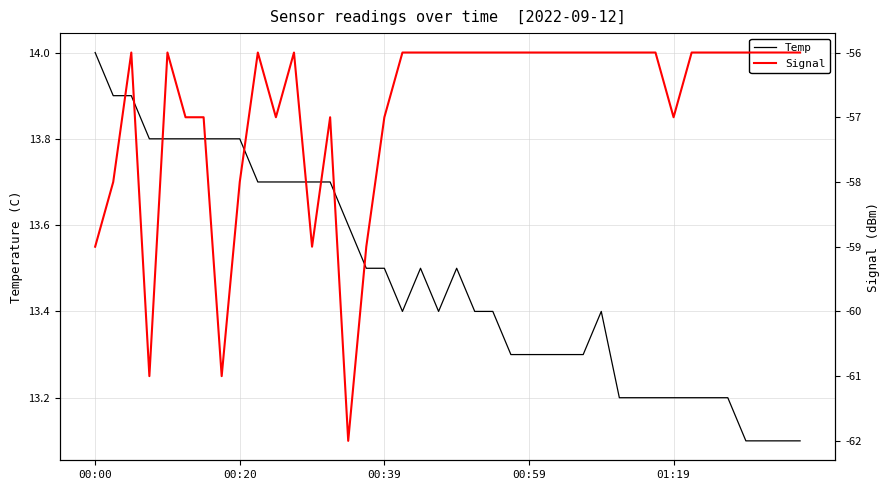

Which series has the largest total across all categories?

Temp